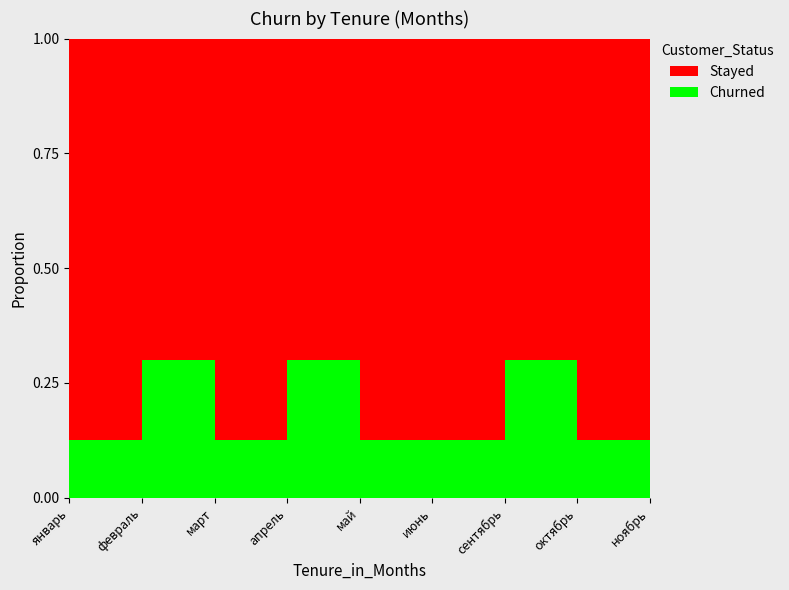

Reading left to right, list all the values displayed in this chart.

Churned: 1	3	1	3	1	1	3	1	3
Stayed: 7	7	7	7	7	7	7	7	7